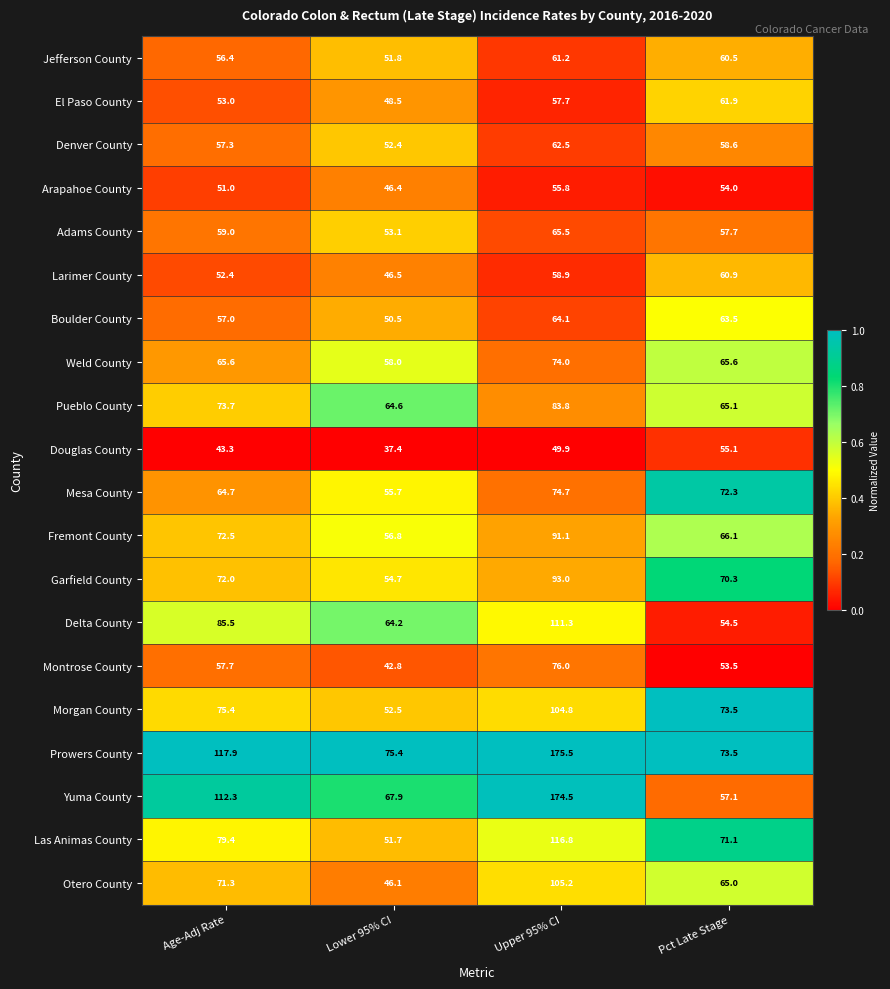

At which label is Douglas County closest to 46?

Age-Adj Rate